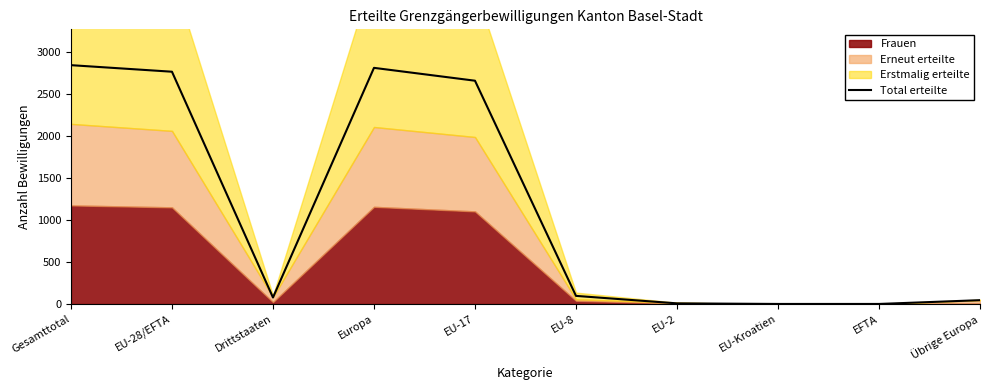

Rank the categories by value from lowest to highest.

EU-Kroatien, EFTA, EU-2, Übrige Europa, Drittstaaten, EU-8, EU-17, EU-28/EFTA, Europa, Gesamttotal